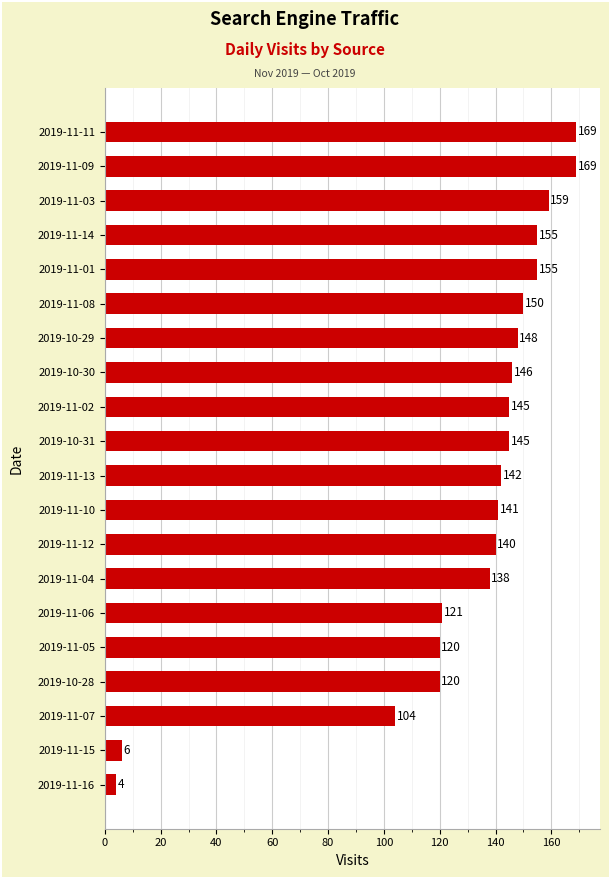

Which category has the lowest value across all series?

2019-11-16